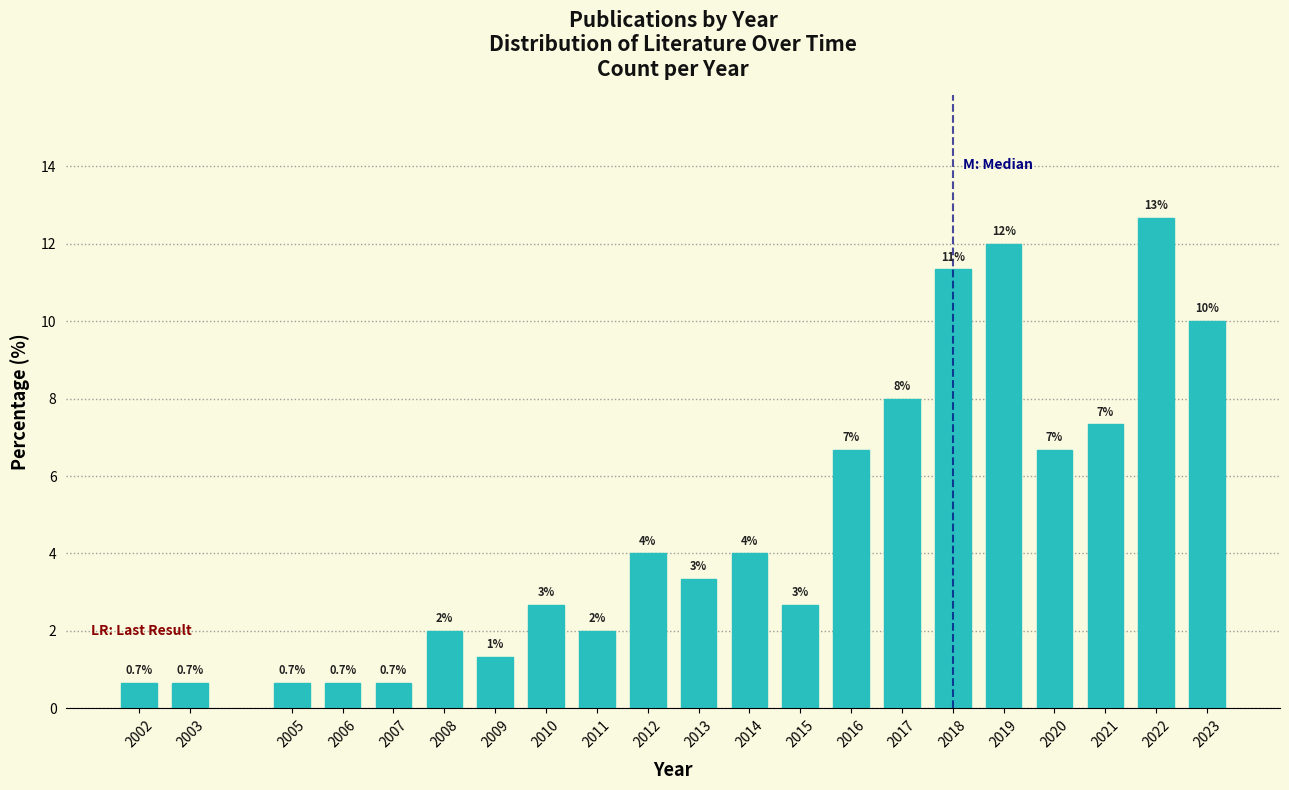

Between 2021 and 2015, which is larger?

2021